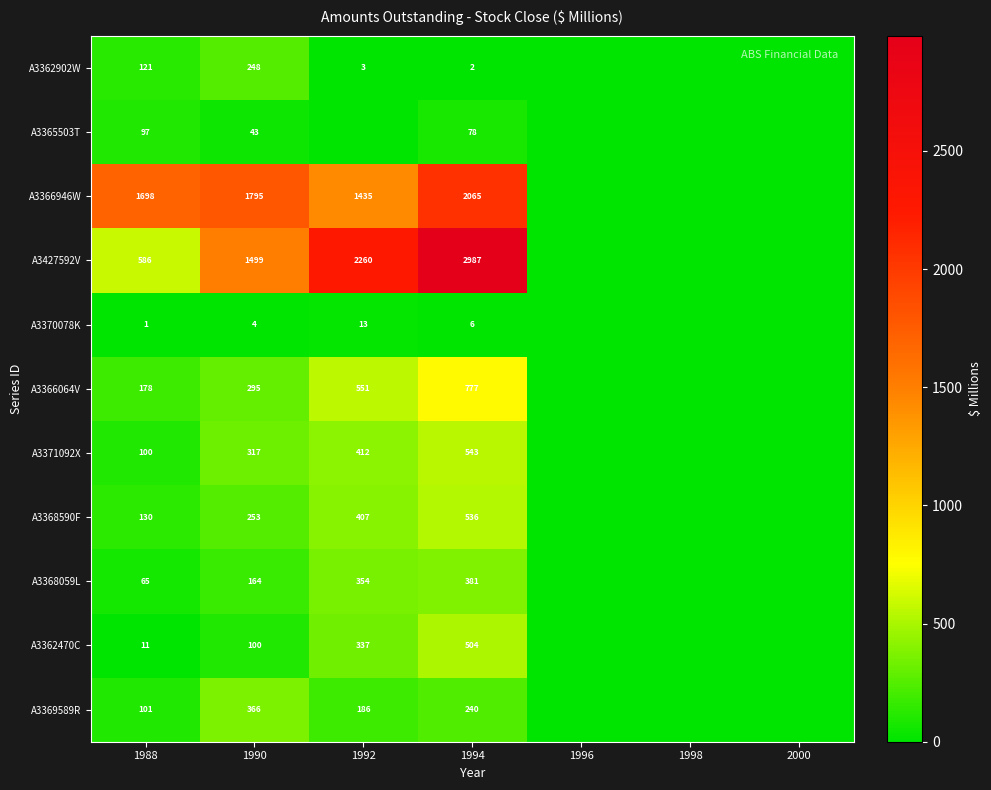

What is the sum of the A3362470C values at 1990 and 1994?

604